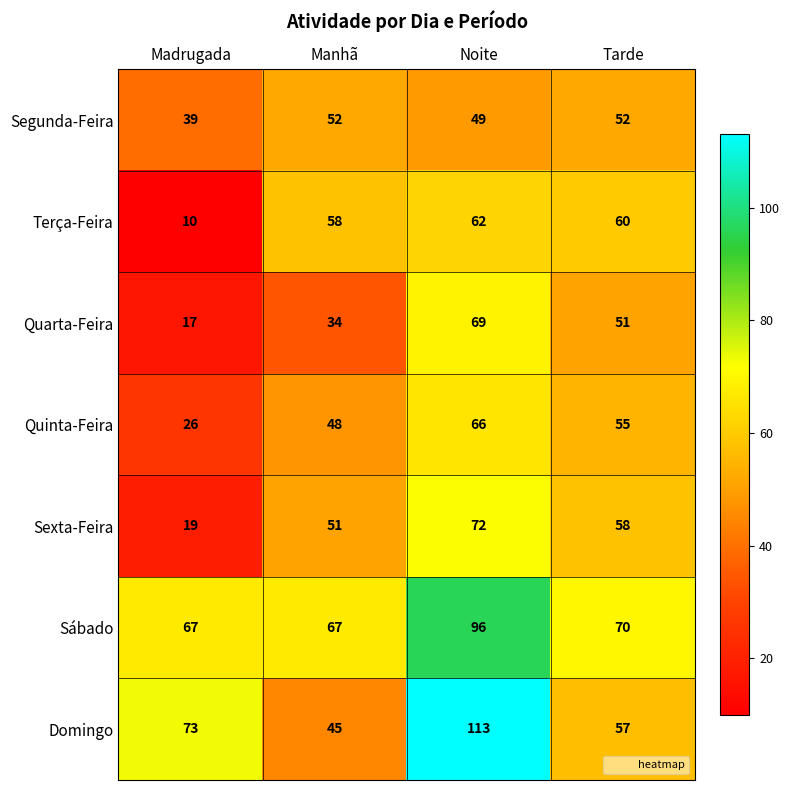

At which category is the sum across all series the highest?

Noite